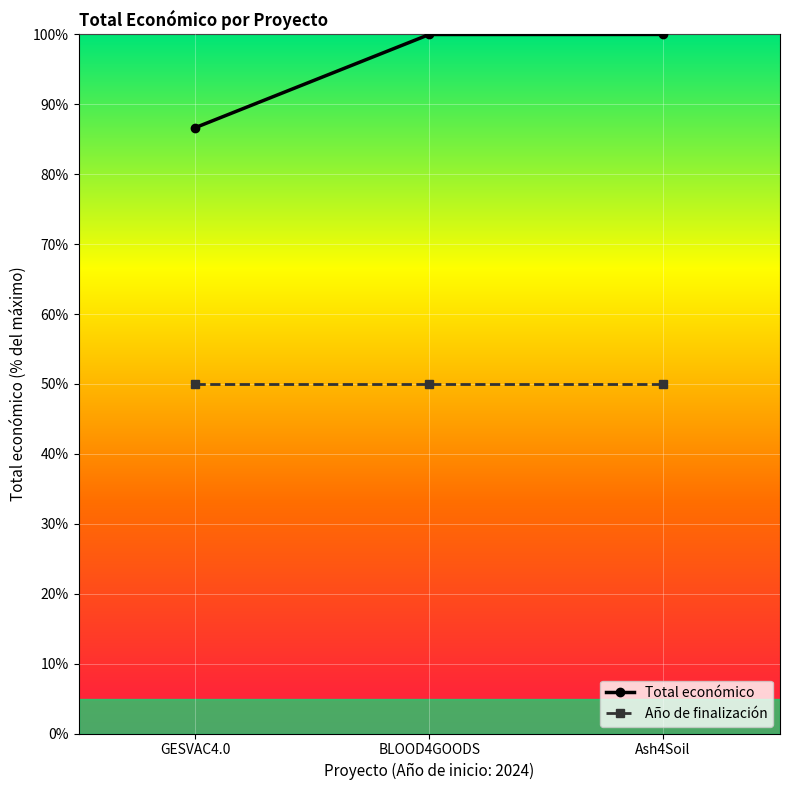

Reading left to right, transcribe all the data shown in this chart.

Total económico: 86.7	100.0	100.0
Año de finalización: 50.0	50.0	50.0